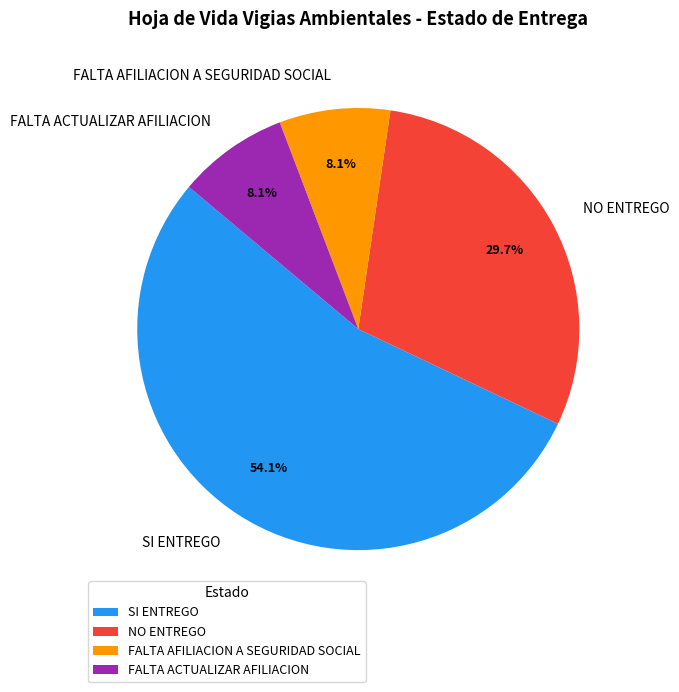

How many segments does this pie chart have?

4